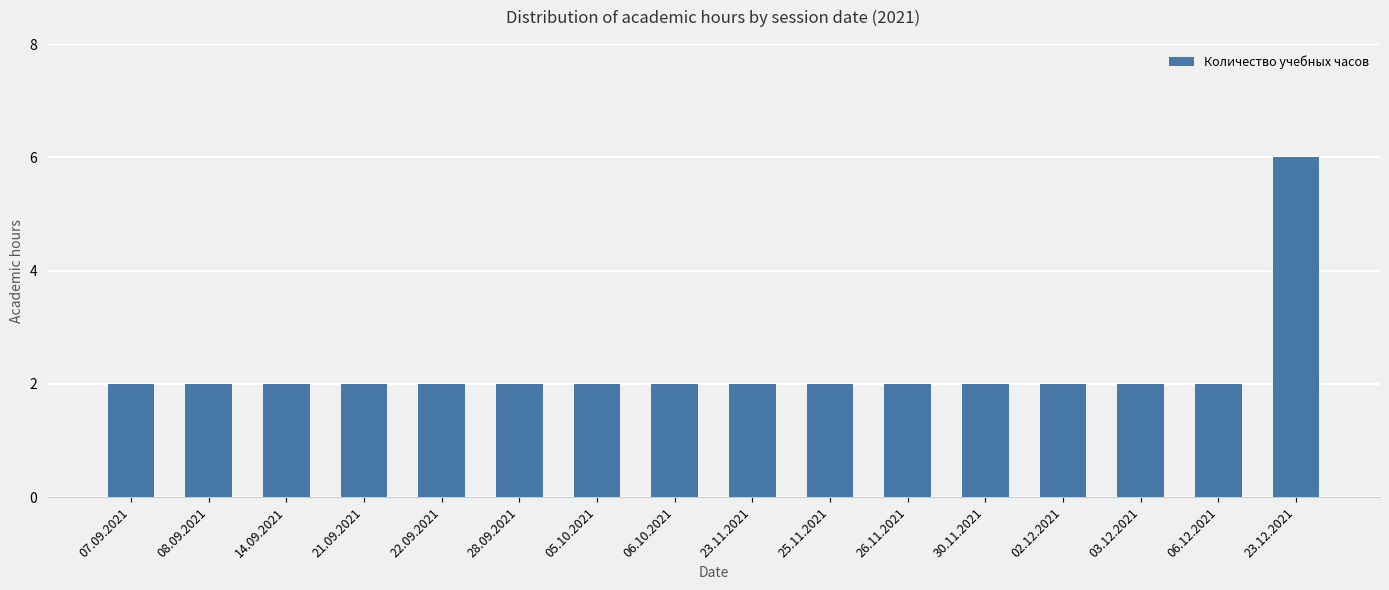

Reading left to right, what are all the values shown in this chart?

07.09.2021=2	08.09.2021=2	14.09.2021=2	21.09.2021=2	22.09.2021=2	28.09.2021=2	05.10.2021=2	06.10.2021=2	23.11.2021=2	25.11.2021=2	26.11.2021=2	30.11.2021=2	02.12.2021=2	03.12.2021=2	06.12.2021=2	23.12.2021=6